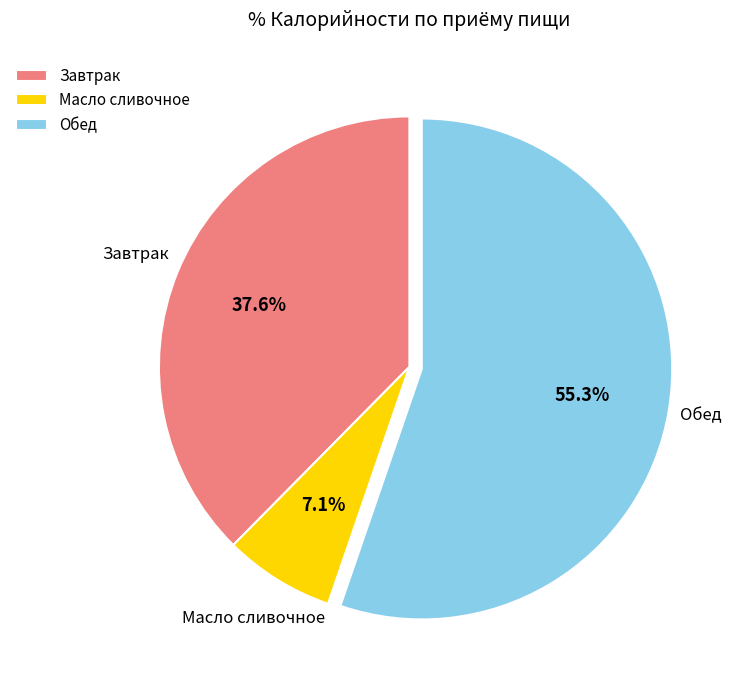

What portion of the pie excludes Масло сливочное?

92.9%